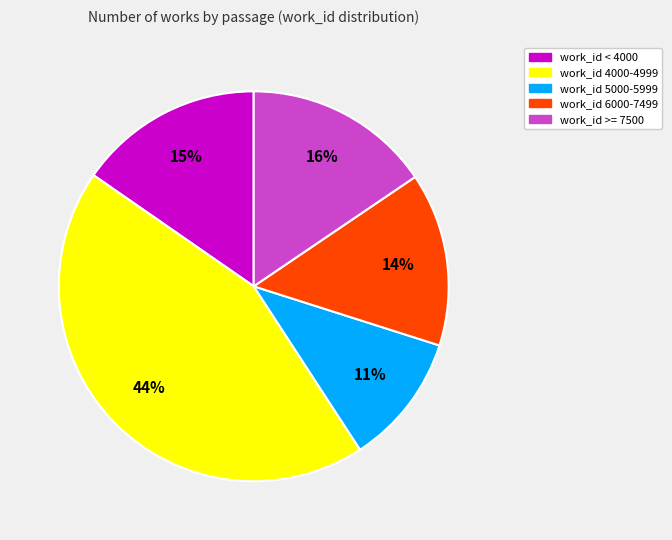

To the nearest percent, what is the difference between the largest and smallest slice percentages?

33%